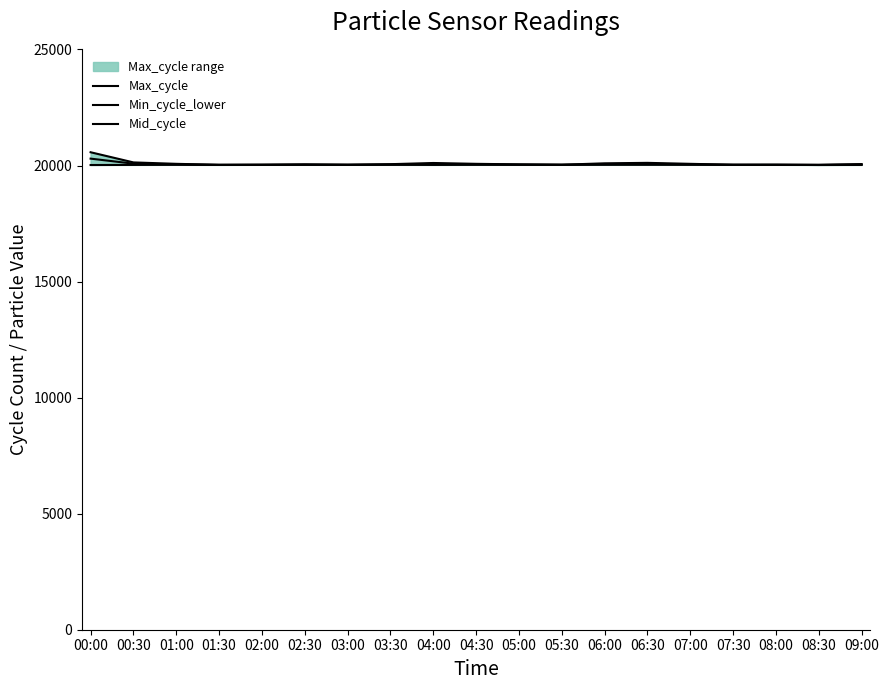

At how many categories does at least one series exceed 20253?

1